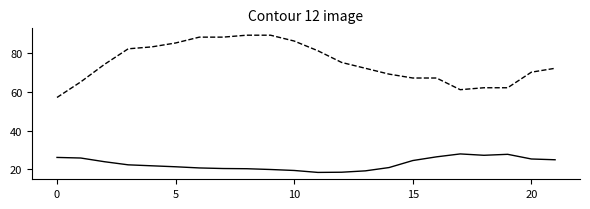

What is the smallest value displayed?

18.5